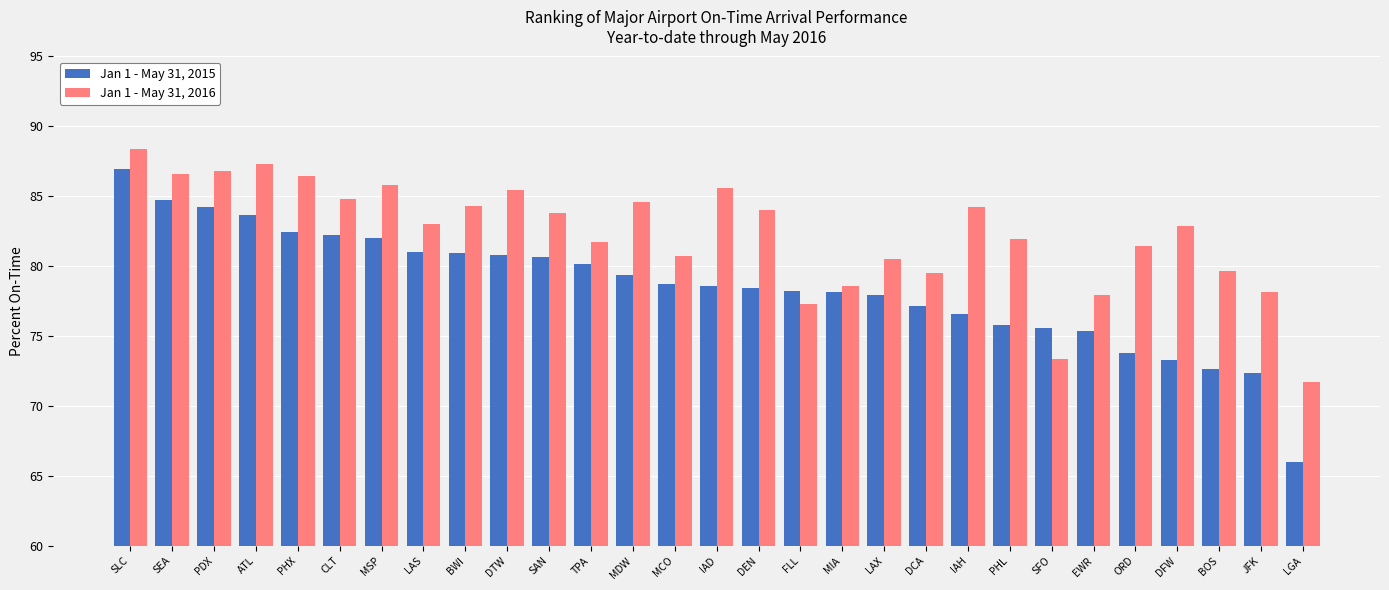

Rank the series by their average value, from lowest to highest.

Jan 1 - May 31, 2015, Jan 1 - May 31, 2016